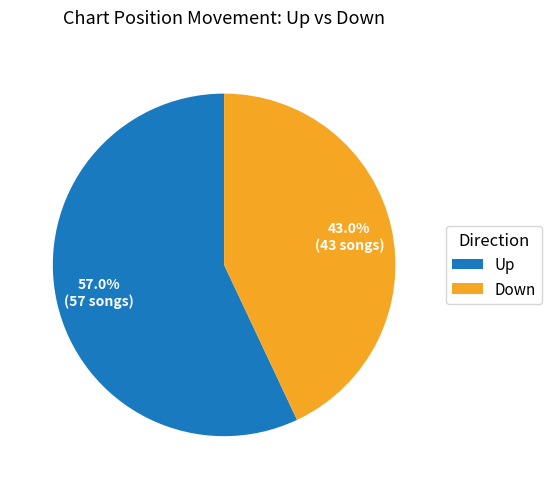

Which slice represents more than half of the pie?

Up